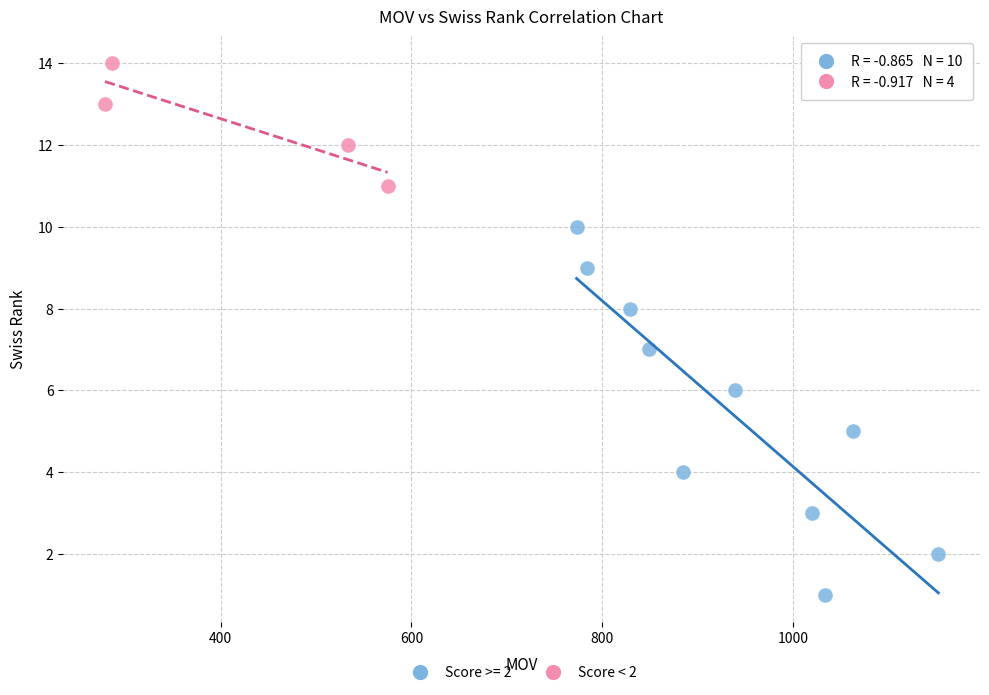

Which series contains the highest Y value?

Score < 2